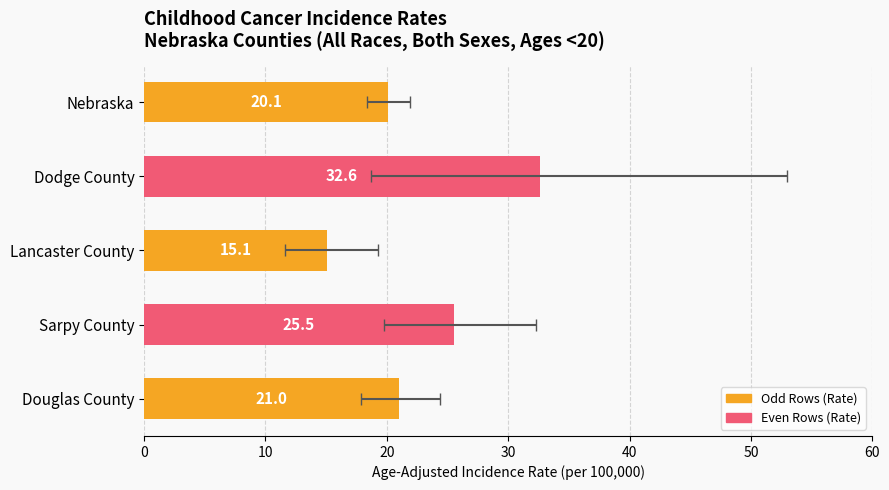

Is it true that the value at Dodge County is 51.7?

False